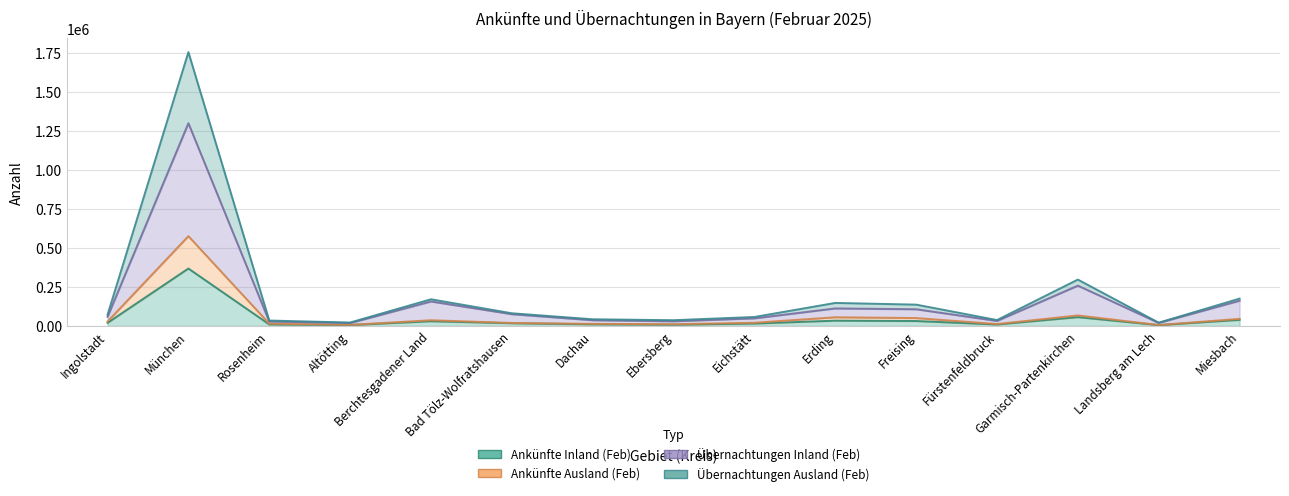

At Garmisch-Partenkirchen, list the series in order from largest to smallest.

Übernachtungen Ausland (Feb), Übernachtungen Inland (Feb), Ankünfte Ausland (Feb), Ankünfte Inland (Feb)